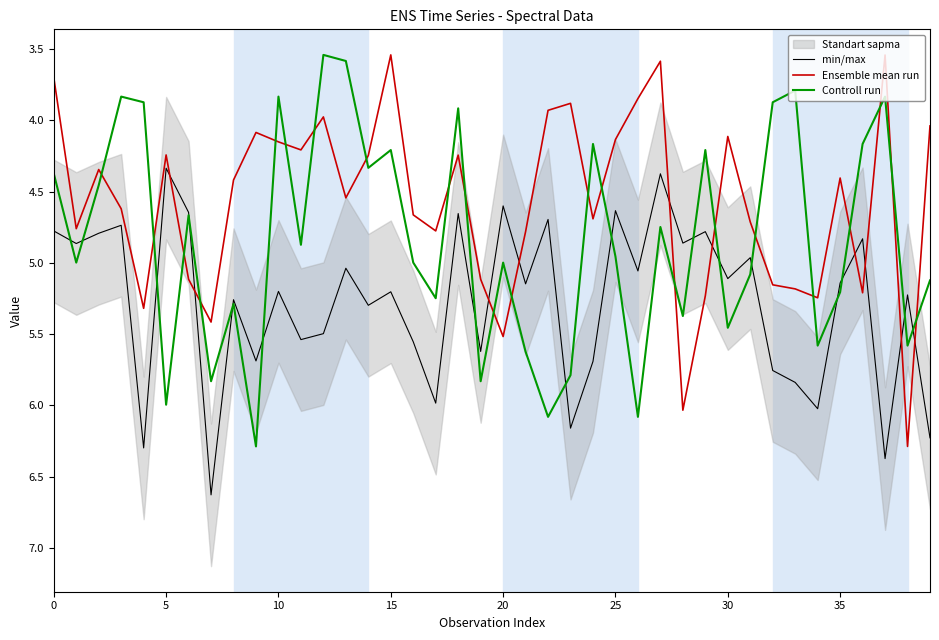

Reading left to right, list all the values displayed in this chart.

min/max: 4.8	4.9	4.8	4.7	6.3	4.3	4.6	6.6	5.3	5.7	5.2	5.5	5.5	5.0	5.3	5.2	5.6	6.0	4.7	5.6	4.6	5.1	4.7	6.2	5.7	4.6	5.1	4.4	4.9	4.8	5.1	5.0	5.8	5.8	6.0	5.1	4.8	6.4	5.2	6.2
Ensemble mean run: 3.7	4.8	4.3	4.6	5.3	4.2	5.1	5.4	4.4	4.1	4.2	4.2	4.0	4.5	4.2	3.5	4.7	4.8	4.2	5.1	5.5	4.8	3.9	3.9	4.7	4.1	3.8	3.6	6.0	5.2	4.1	4.7	5.2	5.2	5.2	4.4	5.2	3.5	6.3	4.0
Controll run: 4.4	5.0	4.5	3.8	3.9	6.0	4.7	5.8	5.3	6.3	3.8	4.9	3.5	3.6	4.3	4.2	5.0	5.2	3.9	5.8	5.0	5.6	6.1	5.8	4.2	5.0	6.1	4.7	5.4	4.2	5.5	5.1	3.9	3.8	5.6	5.2	4.2	3.8	5.6	5.1